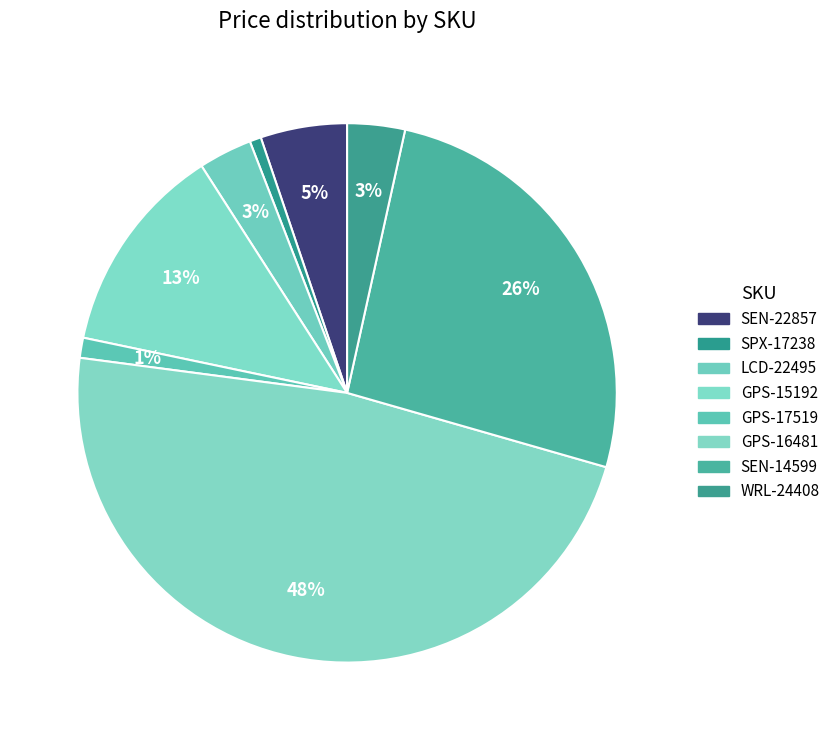

Between GPS-17519 and SEN-22857, which is larger?

SEN-22857